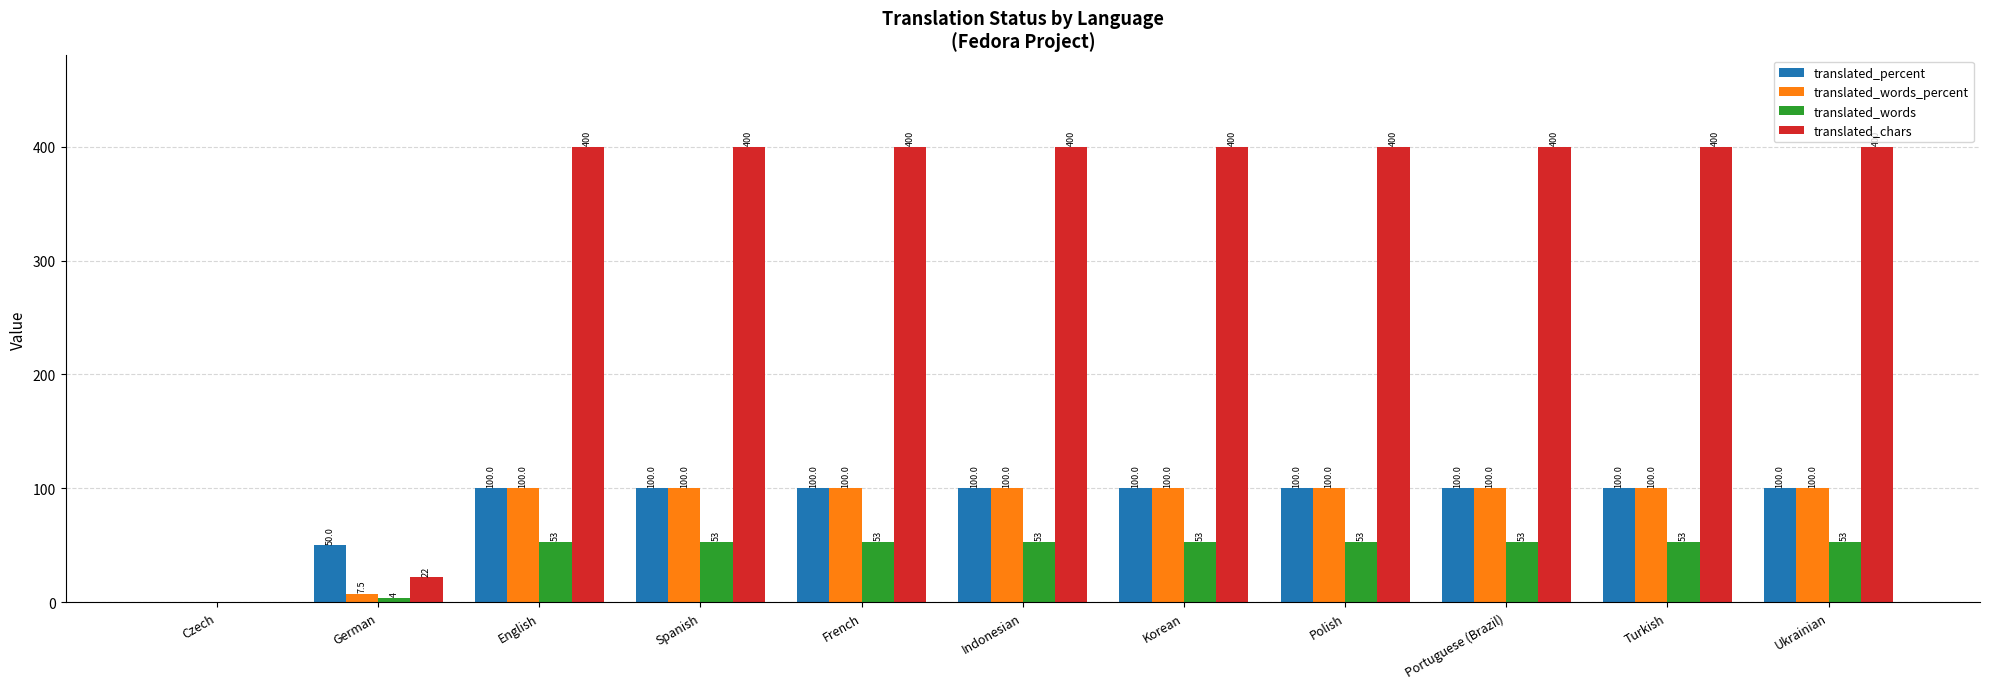

Is the value of translated_percent at Czech greater than the value of translated_chars at Portuguese (Brazil)?

No